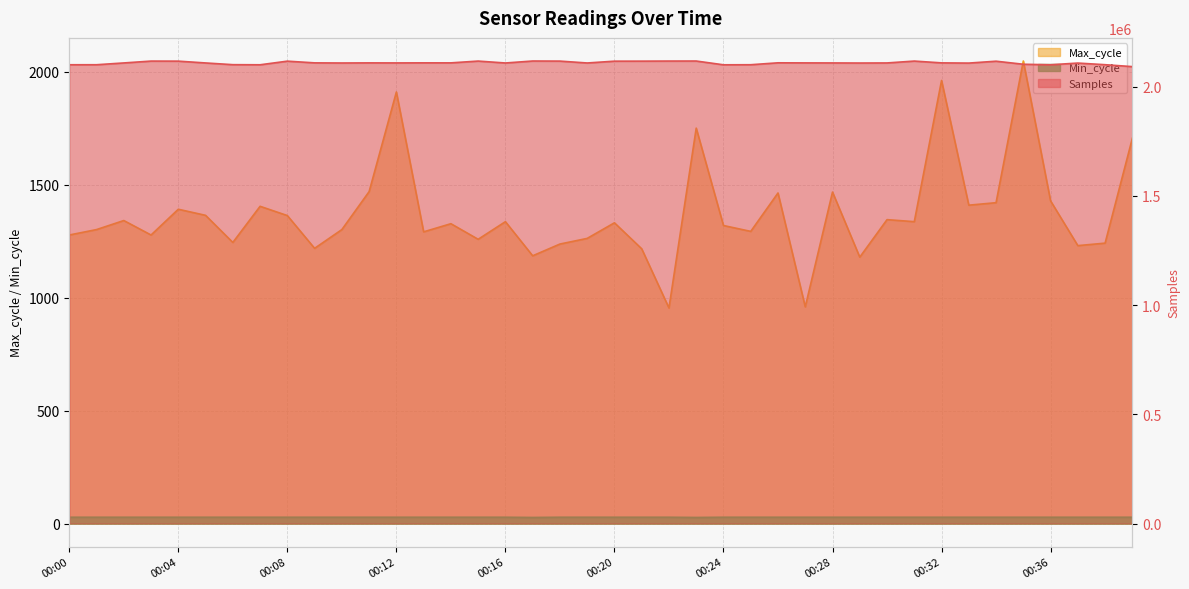

Between 00:00 and 00:24, which is larger?

00:00